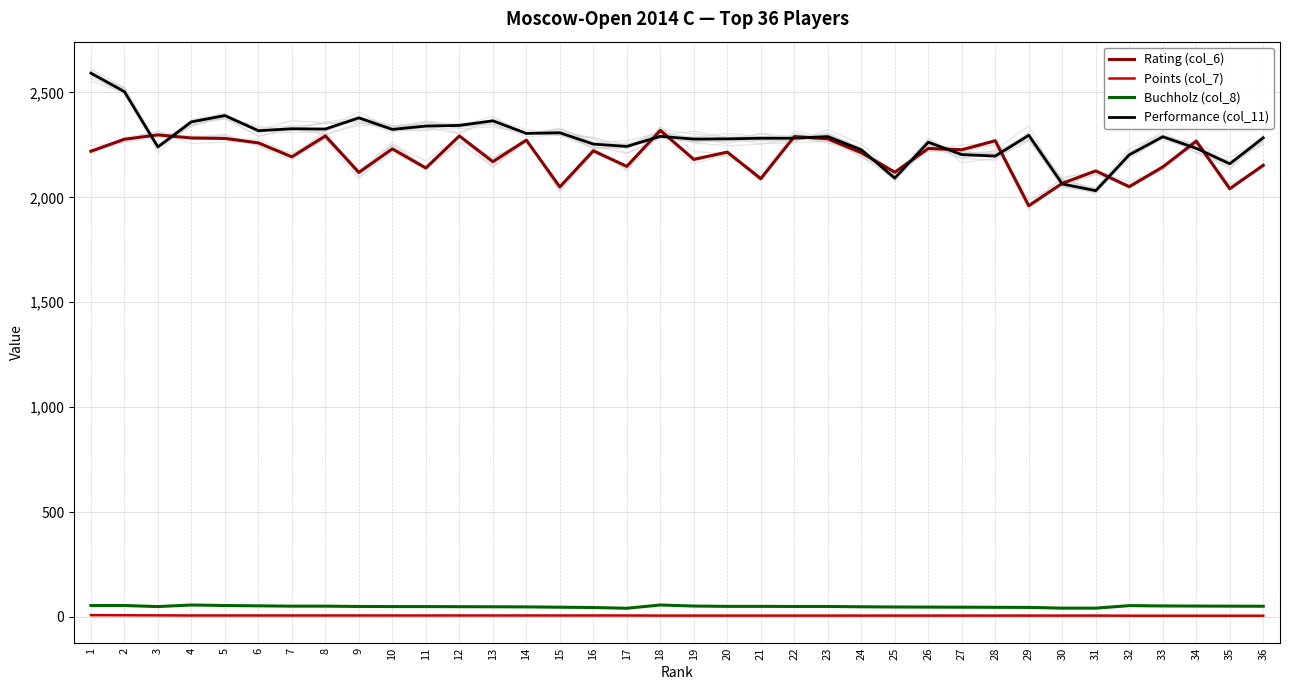

True or false: Performance (col_11) and Rating (col_6) intersect in this chart.

True